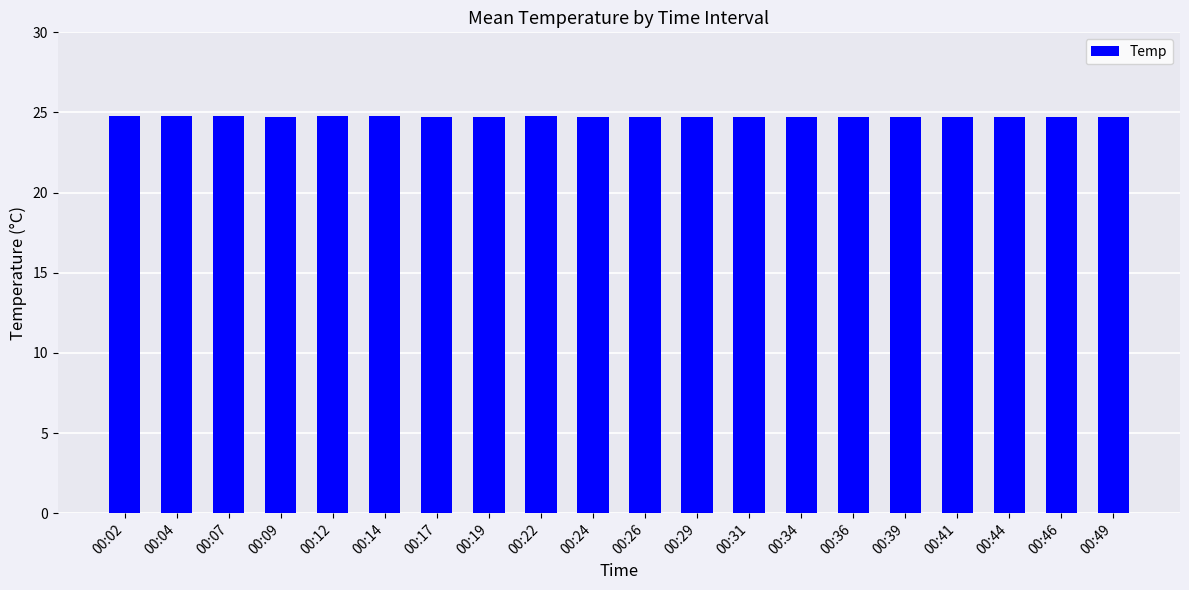

How many bars are there in total?

20